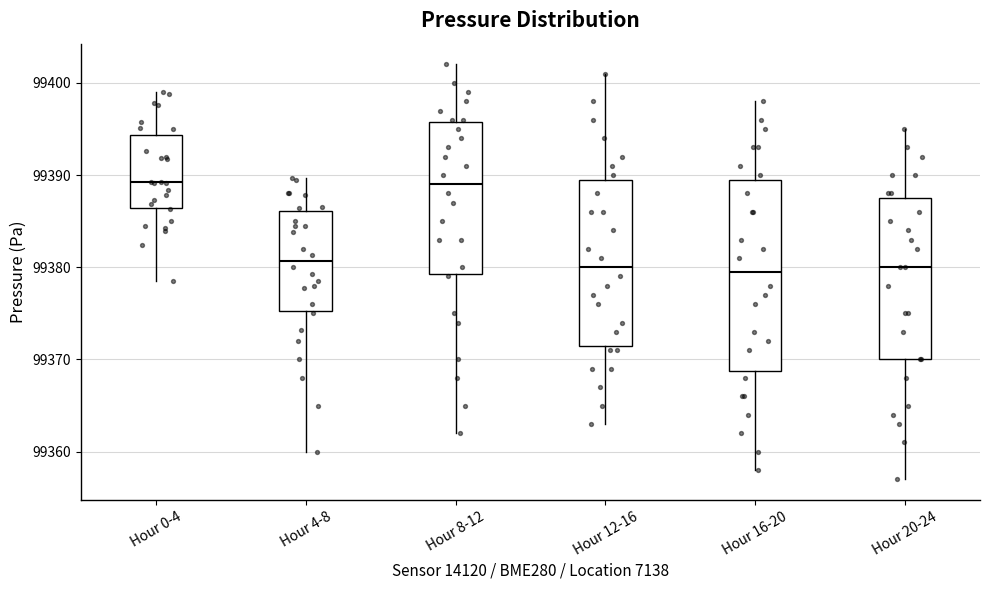

Where does the lower whisker of the box for Hour 16-20 end on the y-axis? The values are not printed on the chart, so give them approximately, as read against the axis.

99358